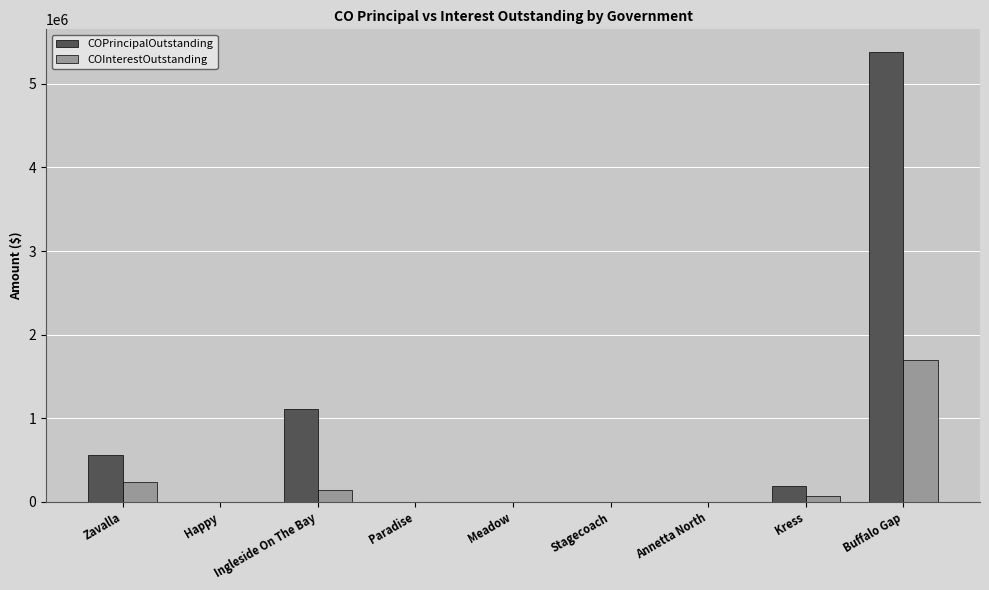

What is the total value across all series at Kress?

256561.7